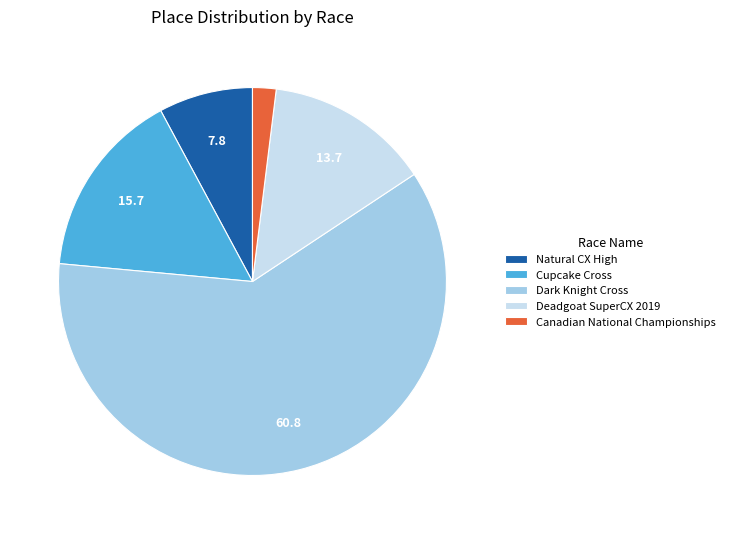

What is the ratio of the value at Natural CX High to the value at Cupcake Cross?

0.5